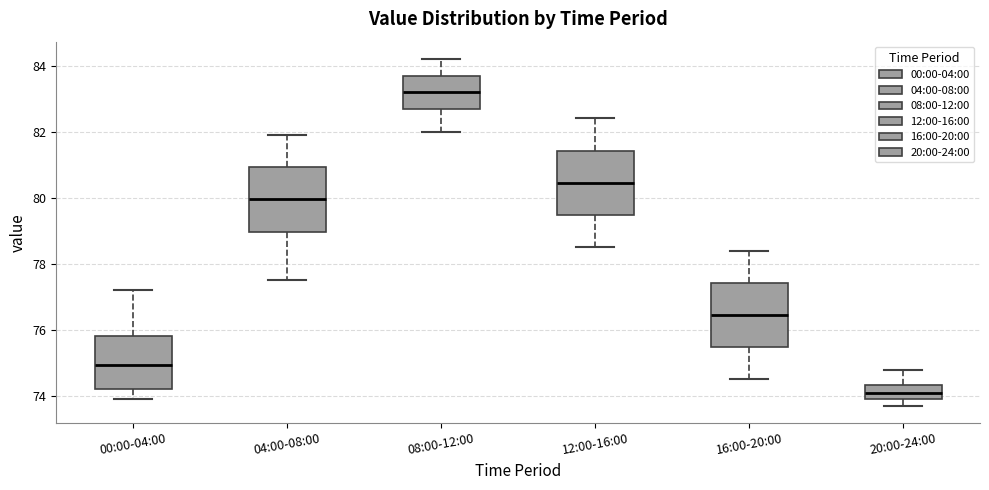

Reading left to right, read every box against the y-axis: the position of its median line, the range the box covers, and the ends of its whiskers. The values are not printed on the chart, so give them approximately, as read against the axis.

00:00-04:00: median 75.0, box 74.2 to 75.8, whiskers 74.0 to 77.2
04:00-08:00: median 80.0, box 79.0 to 81.0, whiskers 77.6 to 82.0
08:00-12:00: median 83.2, box 82.8 to 83.8, whiskers 82.0 to 84.2
12:00-16:00: median 80.4, box 79.4 to 81.4, whiskers 78.6 to 82.4
16:00-20:00: median 76.4, box 75.4 to 77.4, whiskers 74.6 to 78.4
20:00-24:00: median 74.2, box 74.0 to 74.4, whiskers 73.8 to 74.8